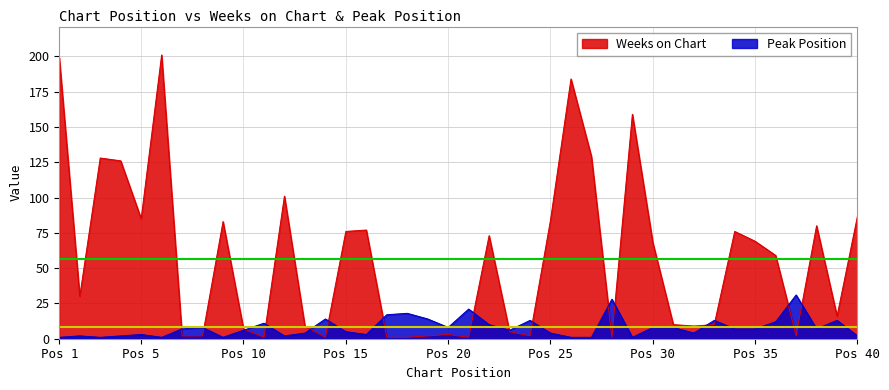

What is the lowest value of the Peak Position series?

1